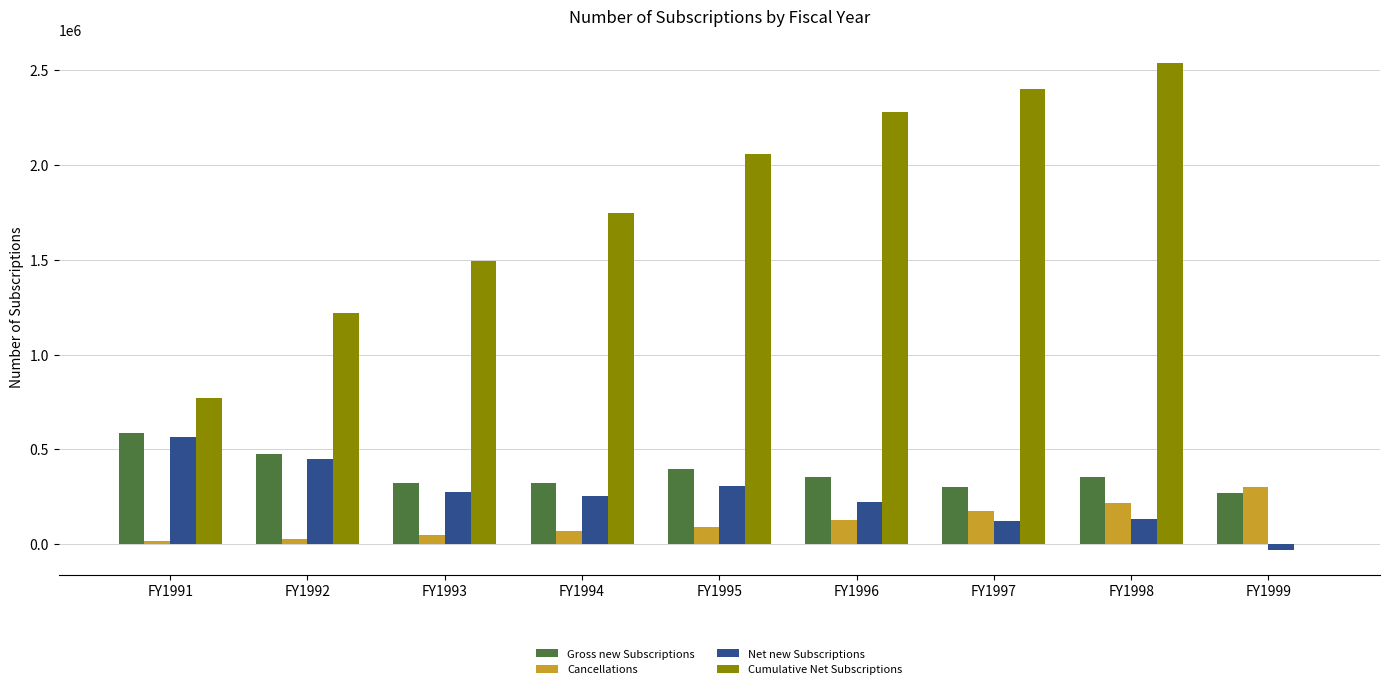

Where does the Gross new Subscriptions series first go above 352163?

FY1991